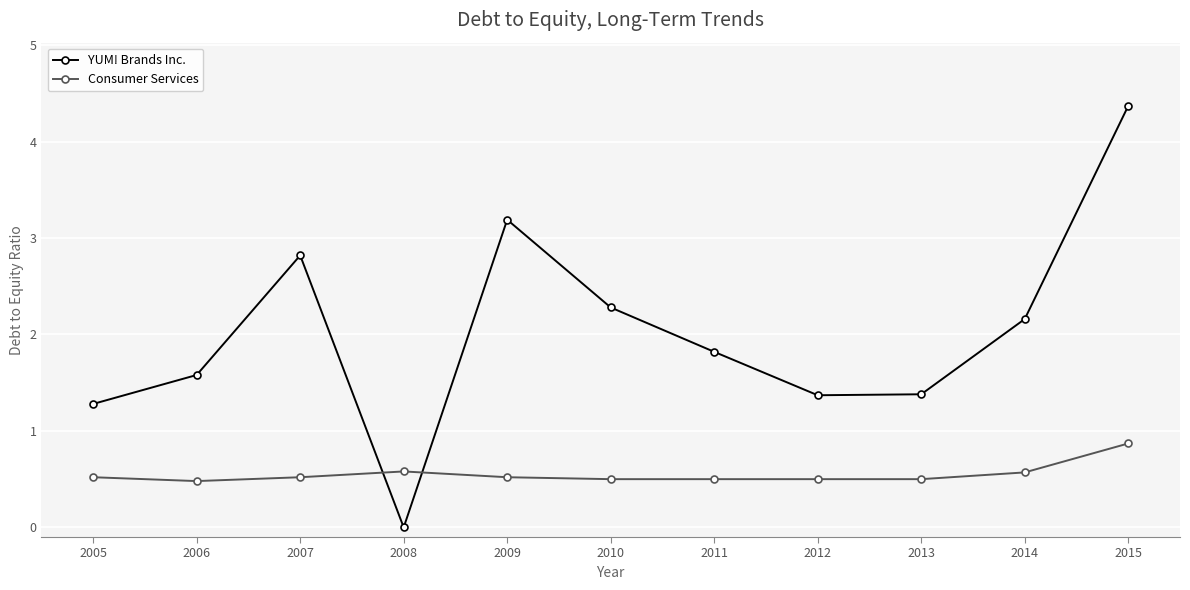

Rank the series by their average value, from lowest to highest.

Consumer Services, YUM! Brands Inc.